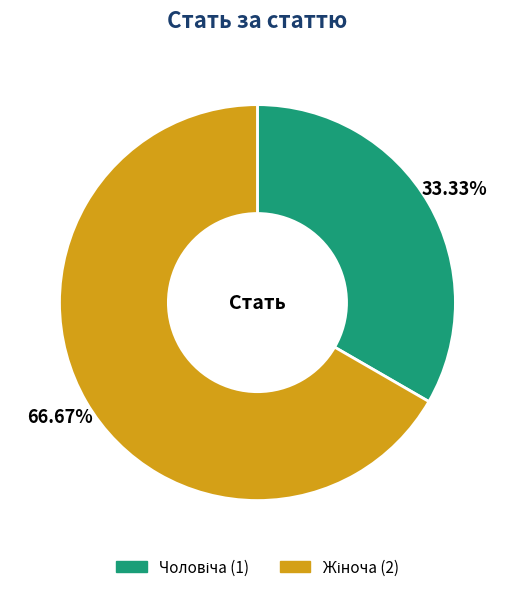

Does any single category account for the majority?

Yes